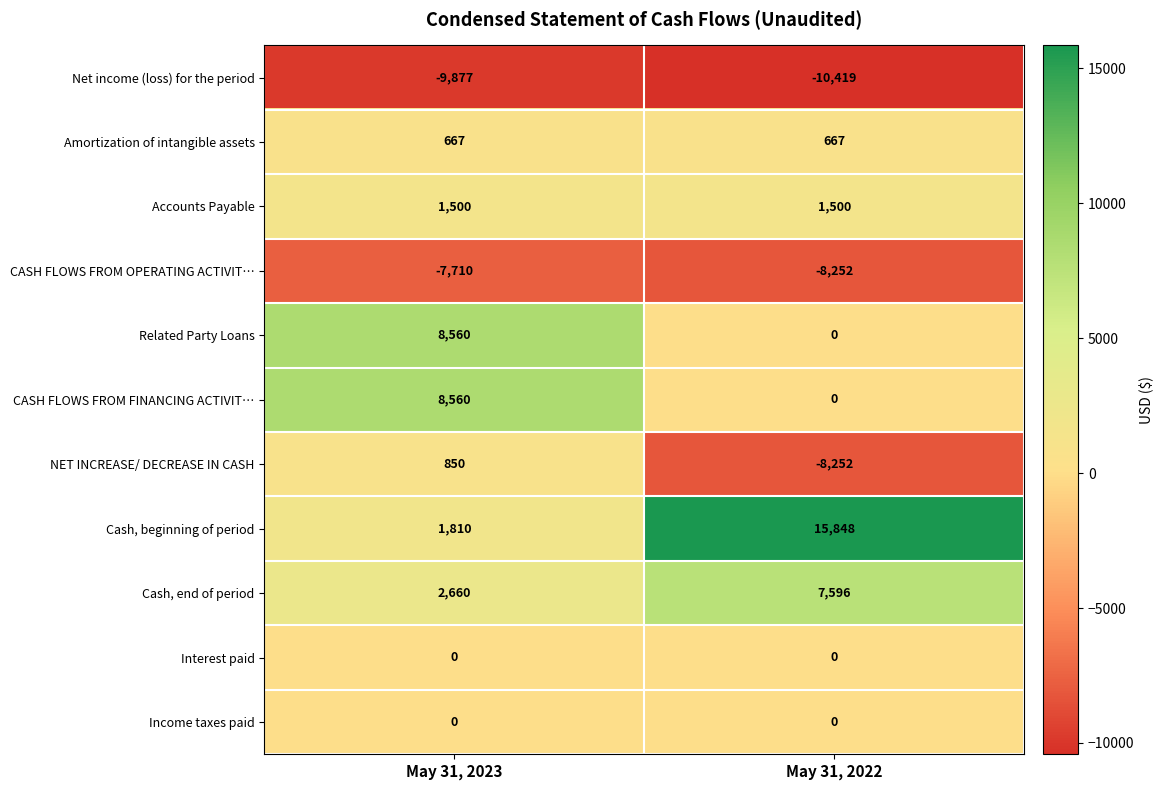

What is the greatest value displayed?

15848